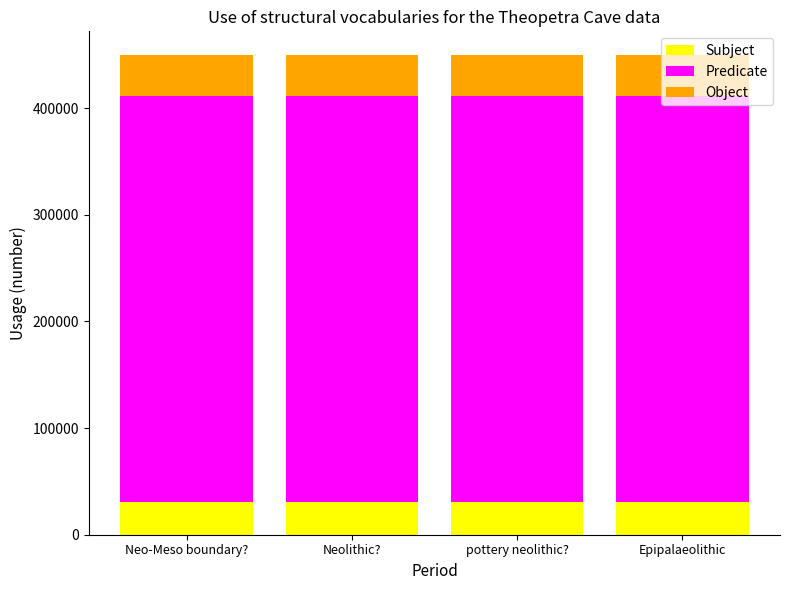

What is the maximum value for Subject?

30716